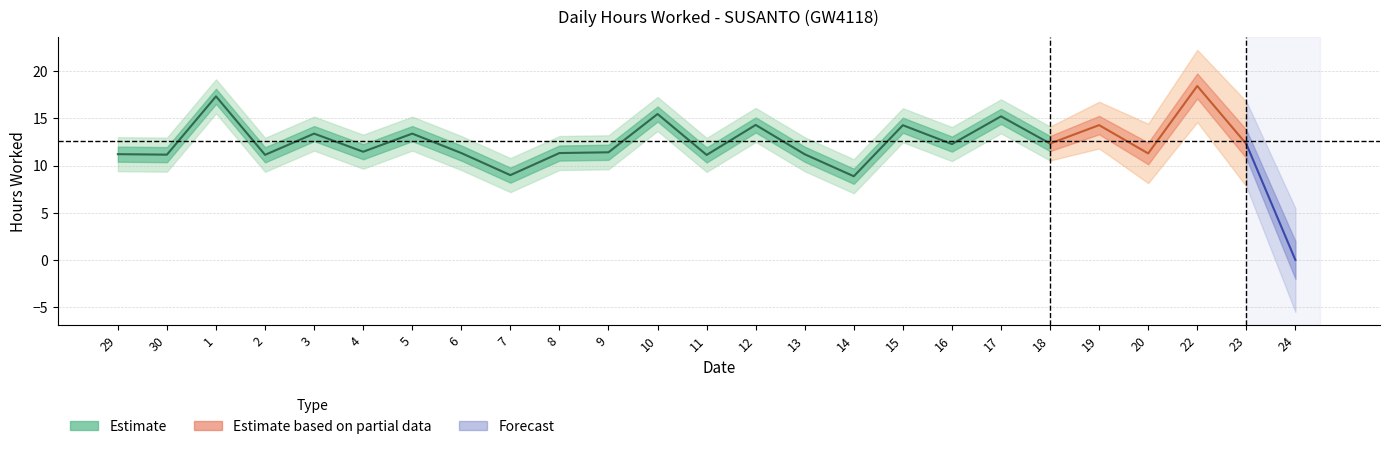

What position from the right is 24?

1